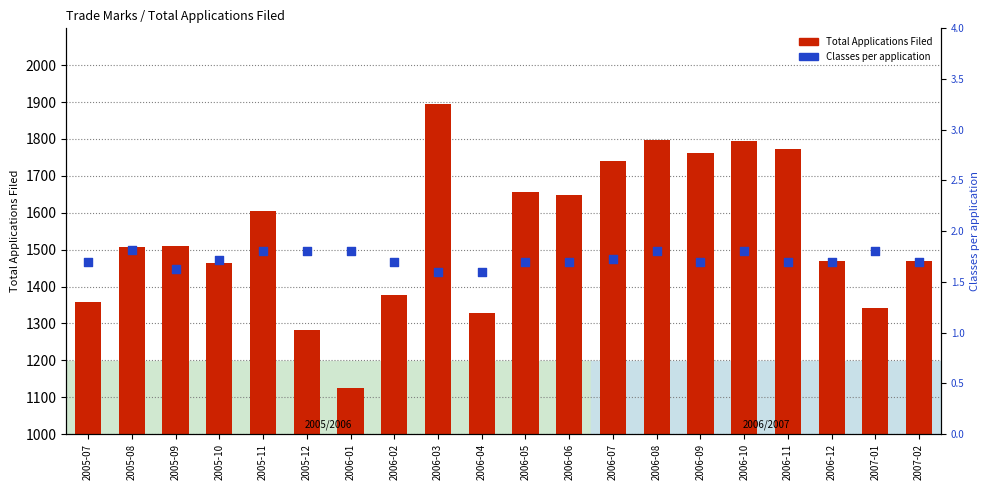

At which category is the sum across all series the highest?

2006-03